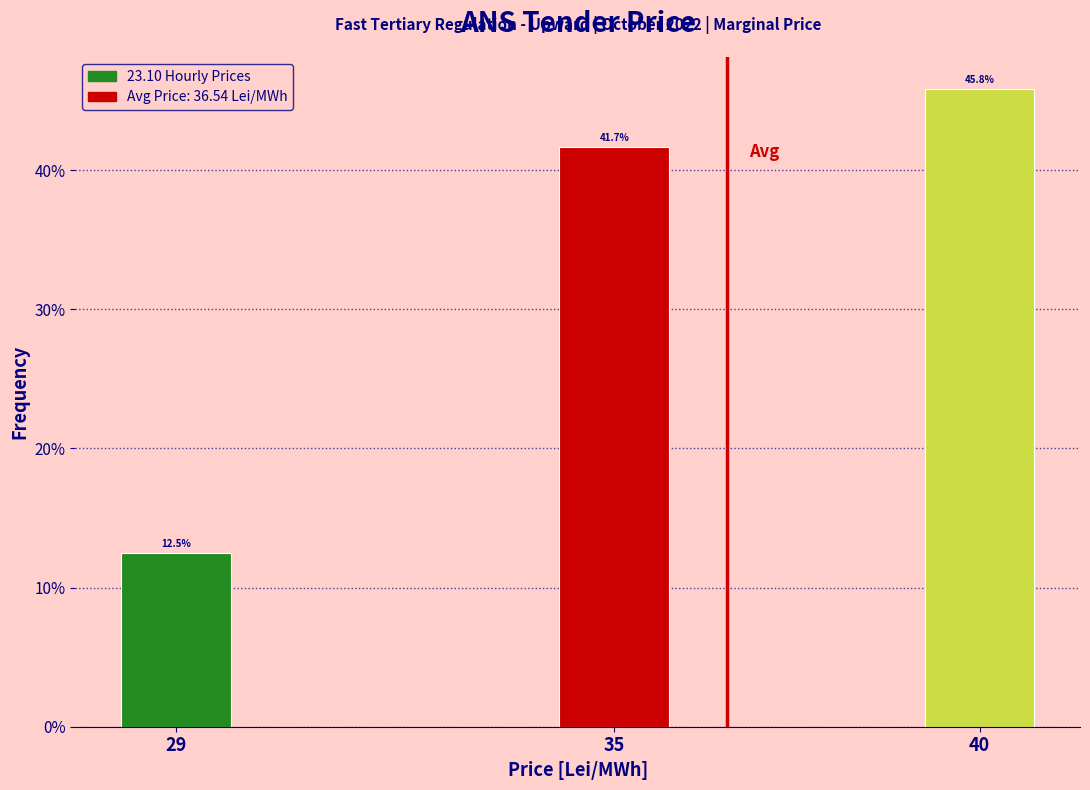

Reading left to right, transcribe all the data shown in this chart.

29=12.5	35=41.7	40=45.8